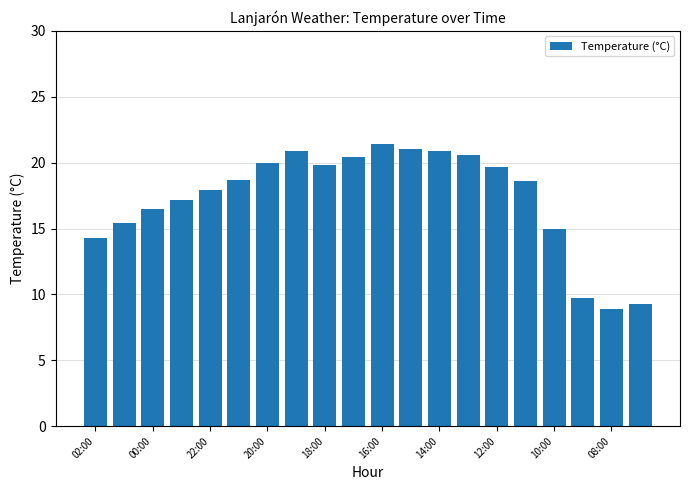

How many bars are there in total?

20